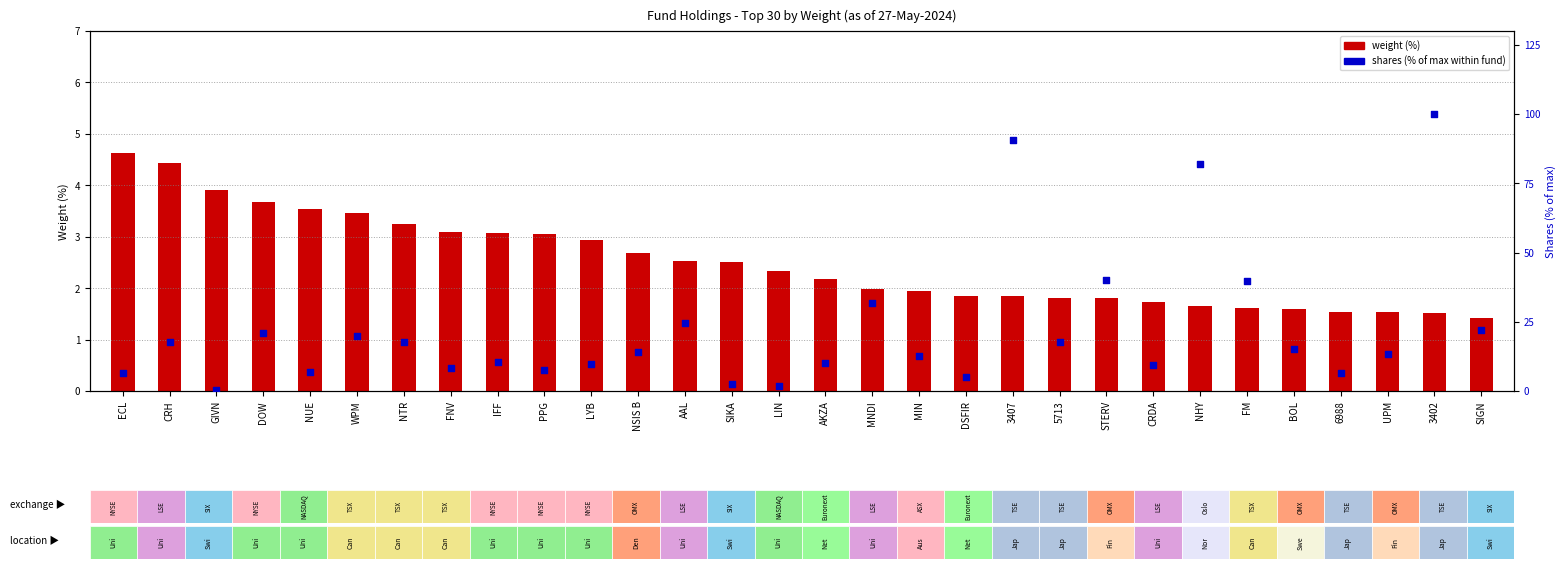

At which category is the sum across all series the highest?

3402